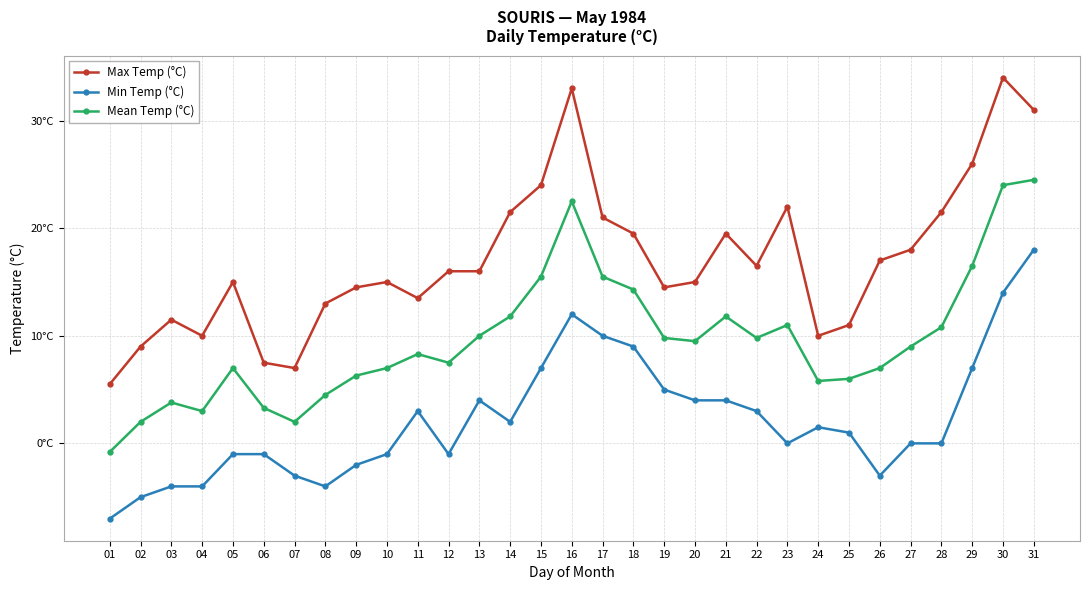

Is this an area chart (filled region under the line)?

No